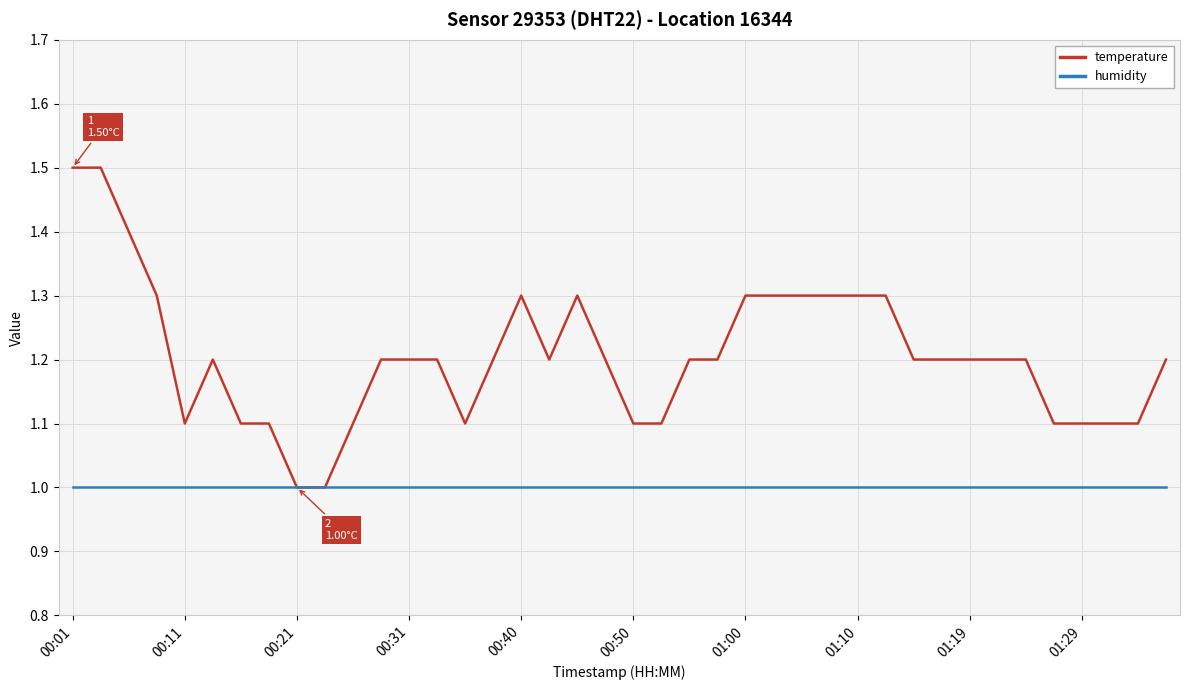

Which series has the largest range (max minus min)?

temperature